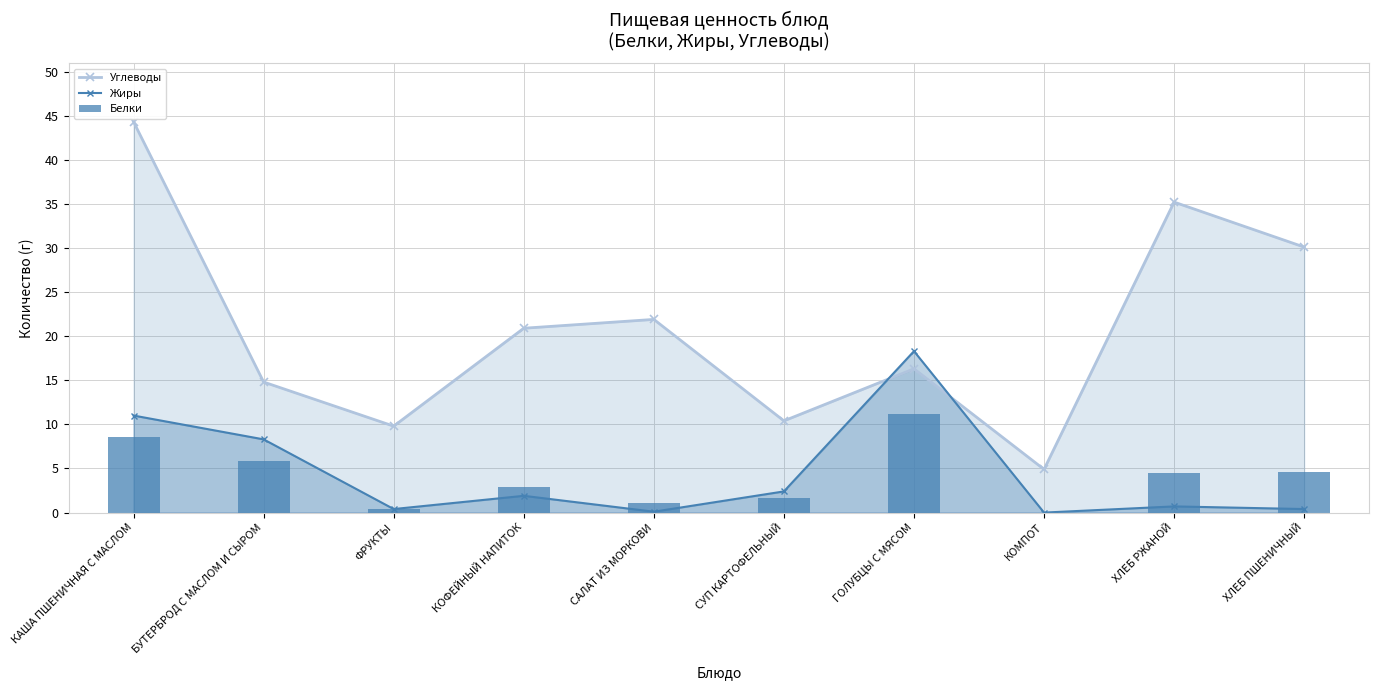

At which category is the sum across all series the highest?

КАША ПШЕНИЧНАЯ С МАСЛОМ